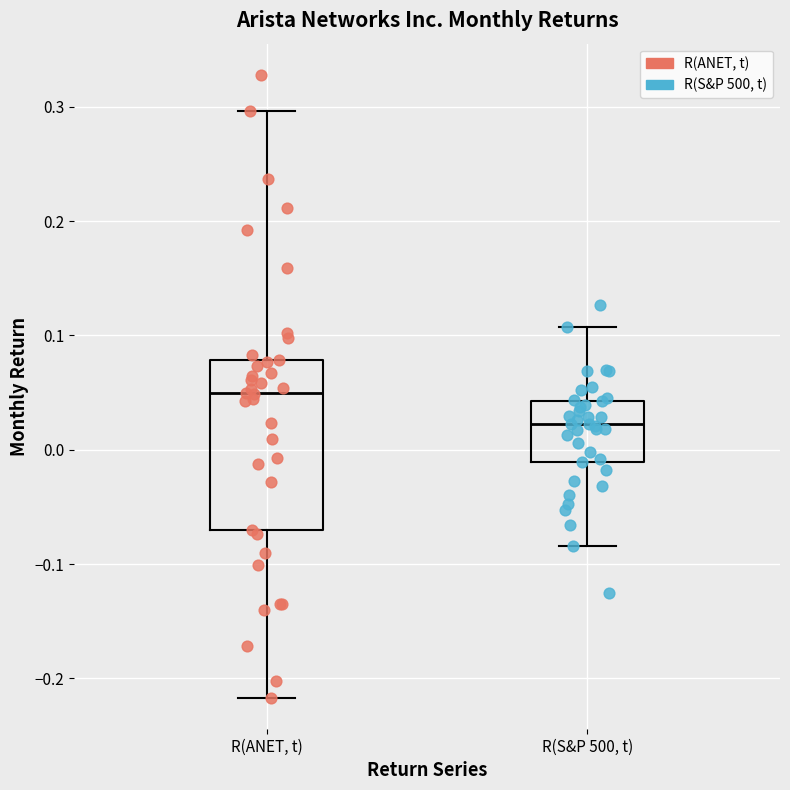

Reading left to right, transcribe this box plot: for each box, give where its median line is, the range the box spans, and where its two whiskers end, as read against the y-axis. The values are not printed on the chart, so give them approximately, as read against the axis.

R(ANET, t): median 0.05, box -0.07 to 0.08, whiskers -0.22 to 0.30
R(S&P 500, t): median 0.02, box -0.01 to 0.04, whiskers -0.08 to 0.11